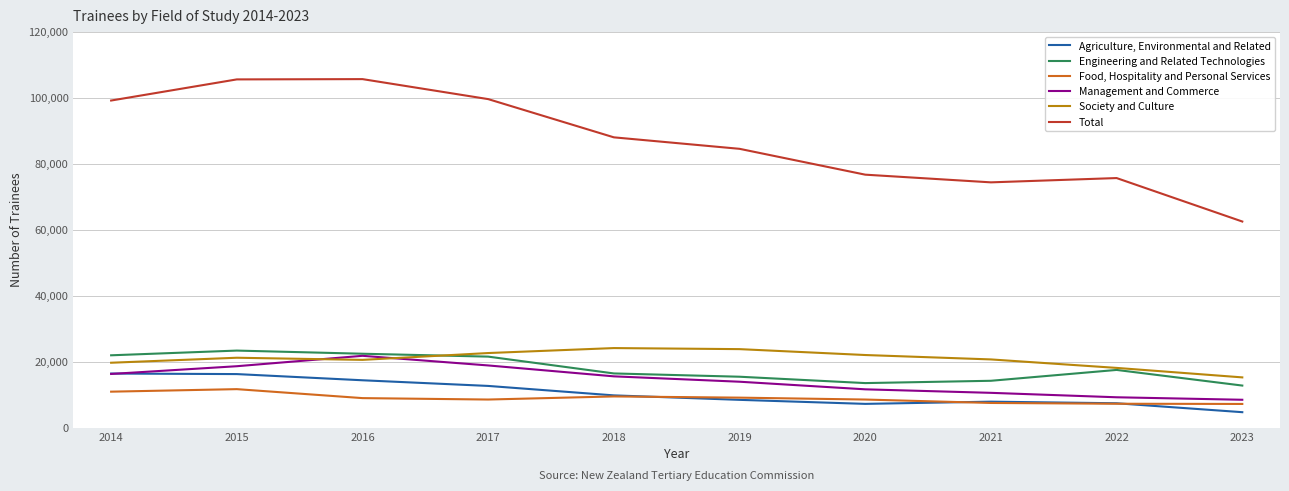

Which label corresponds to the smallest value in the chart?

2023